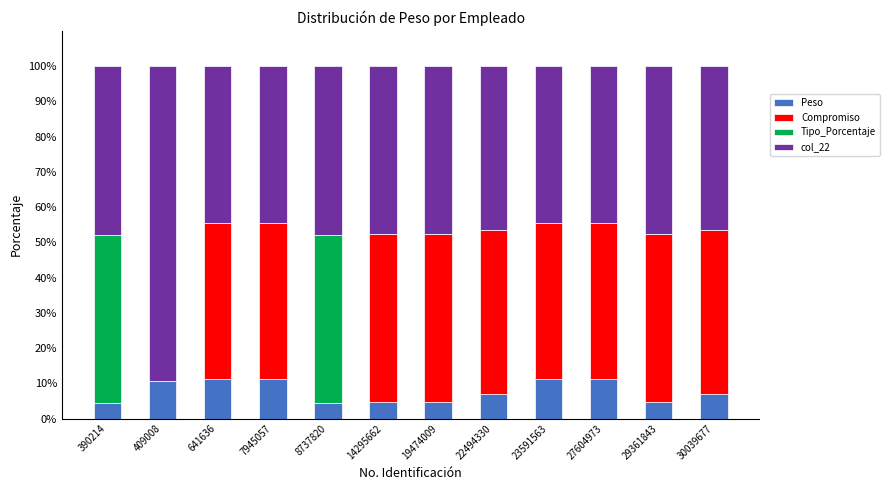

What is the total value across all series at 19474009?

100.0